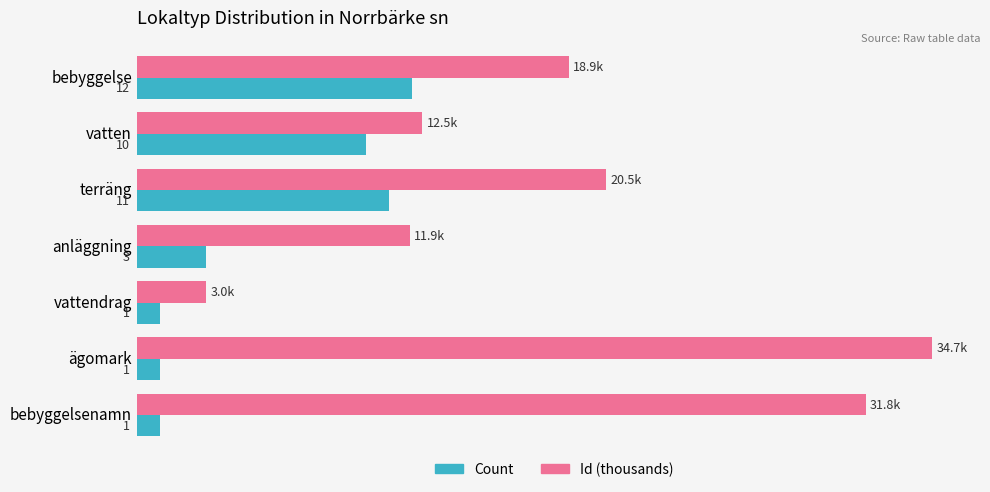

List the series in order of their overall mean, highest first.

Id (thousands), Count